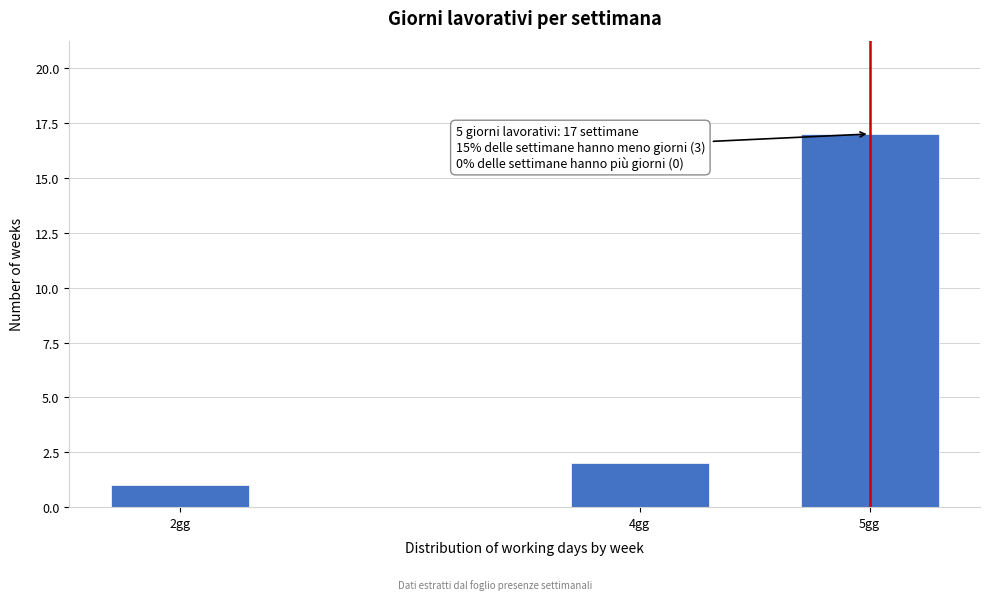

Reading right to left, transcribe all the data shown in this chart.

17	2	1